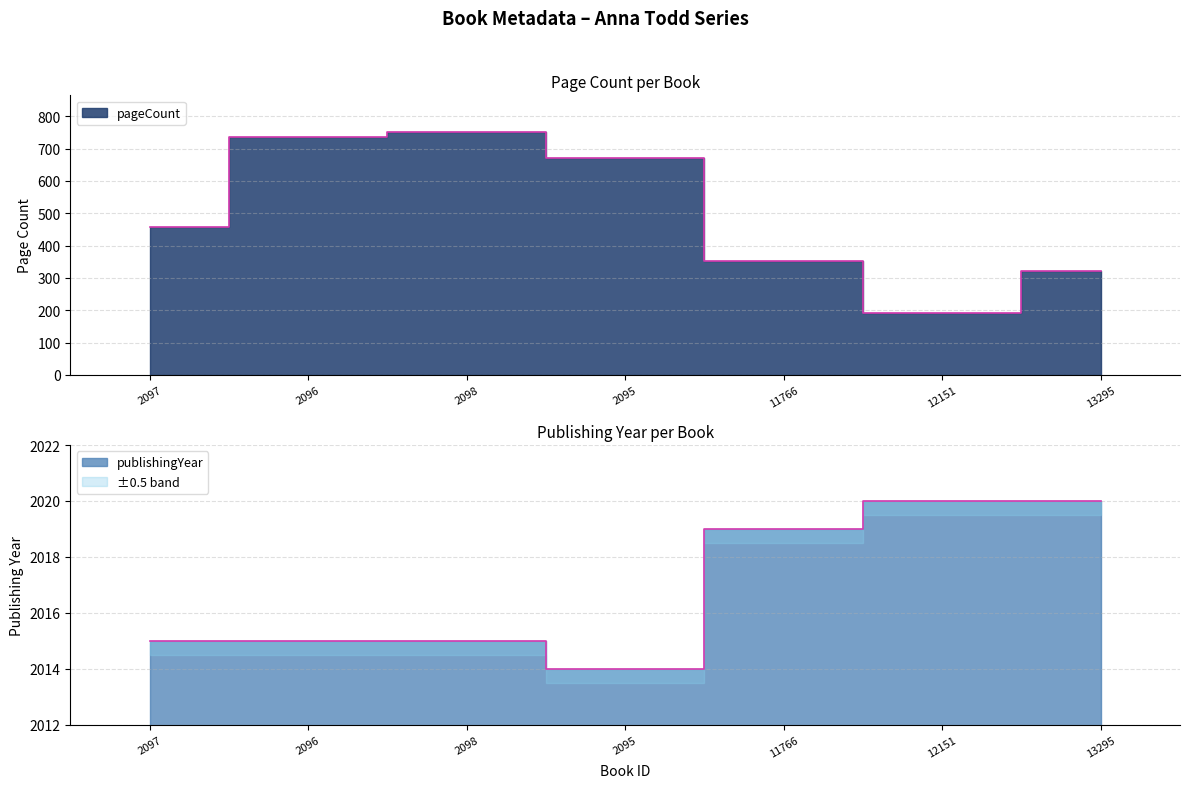

What is the label of the 2nd point from the left?

2096